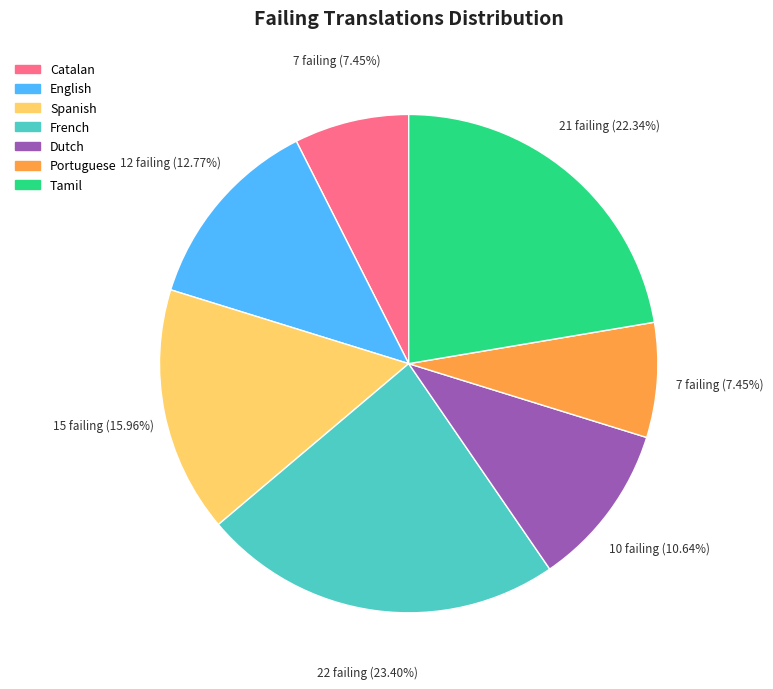

Does any single category account for the majority?

No